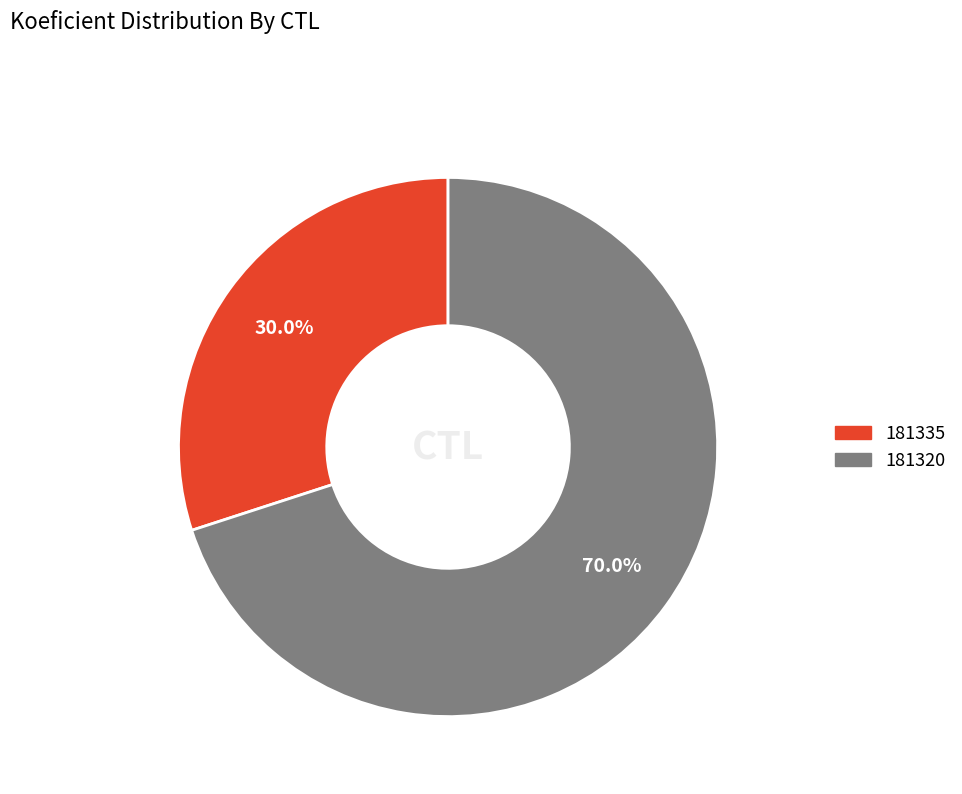

What is the ratio of the value at 181335 to the value at 181320?

0.4